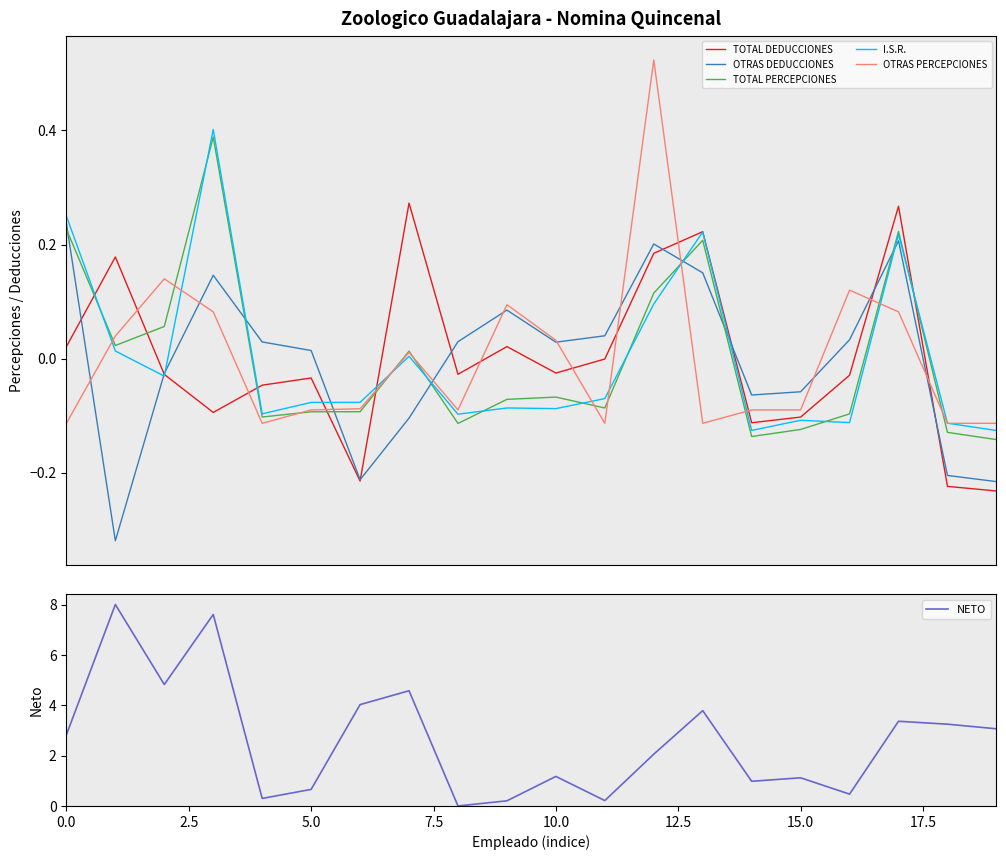

Is the value of NETO at 12.5 greater than the value of OTRAS DEDUCCIONES at 14?

Yes